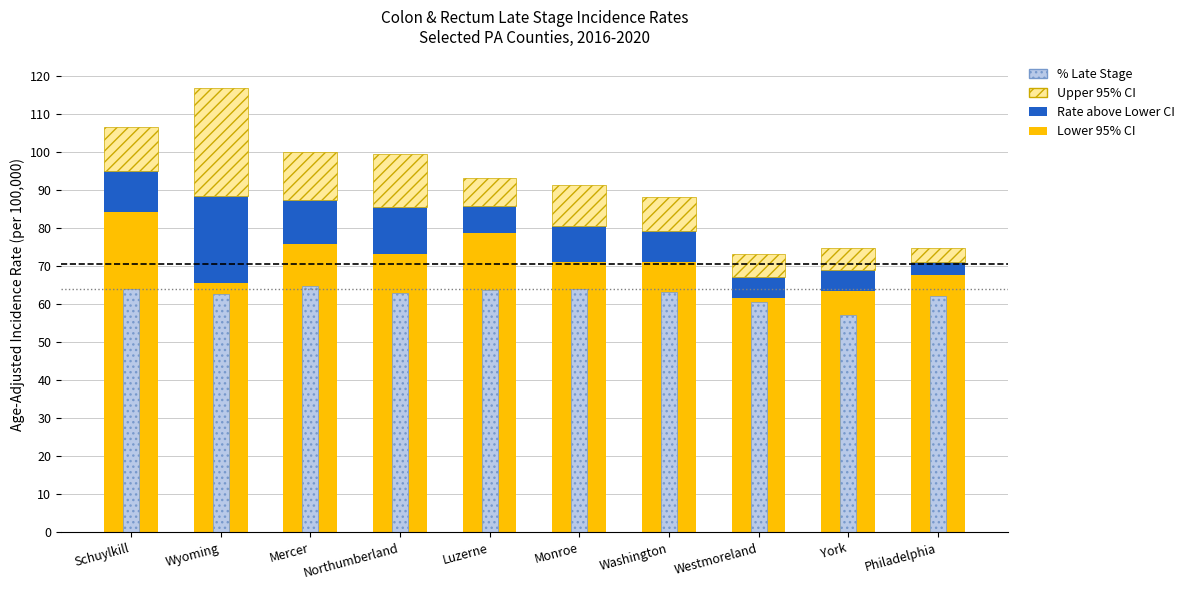

Reading right to left, extract all data points from this chart.

Lower 95% CI: Philadelphia=67.7	York=63.4	Westmoreland=61.6	Washington=71.1	Monroe=71.0	Luzerne=78.6	Northumberland=73.1	Mercer=75.8	Wyoming=65.4	Schuylkill=84.1
Pct Late Stage: Philadelphia=62.1	York=57.1	Westmoreland=60.5	Washington=63.1	Monroe=63.8	Luzerne=63.6	Northumberland=62.8	Mercer=64.6	Wyoming=62.7	Schuylkill=64.0